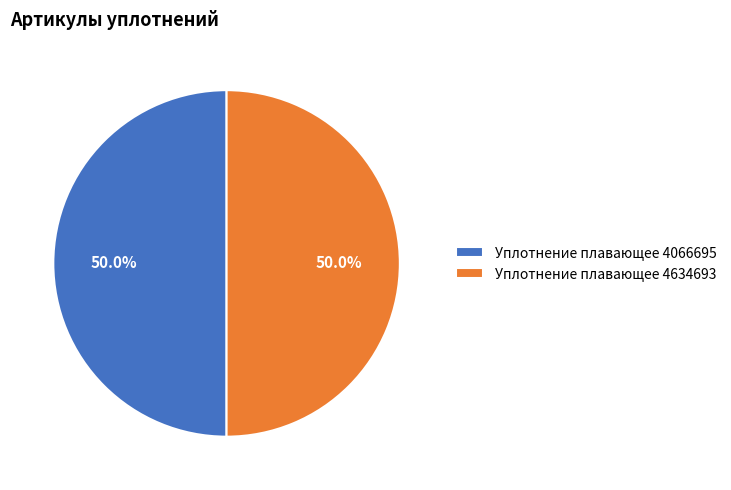

Is the sum of Уплотнение плавающее 4066695 and Уплотнение плавающее 4634693 greater than half?

Yes